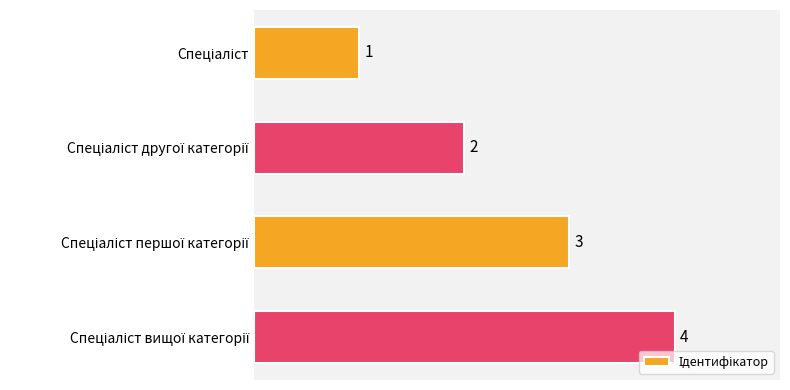

What is the difference between the maximum and minimum values?

3